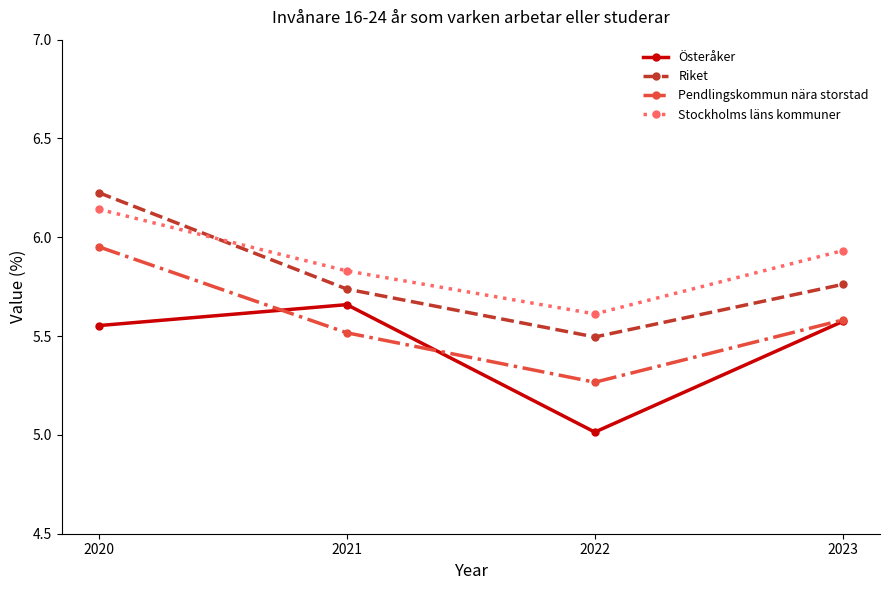

True or false: Stockholms läns kommuner and Pendlingskommun nära storstad cross at least once.

False